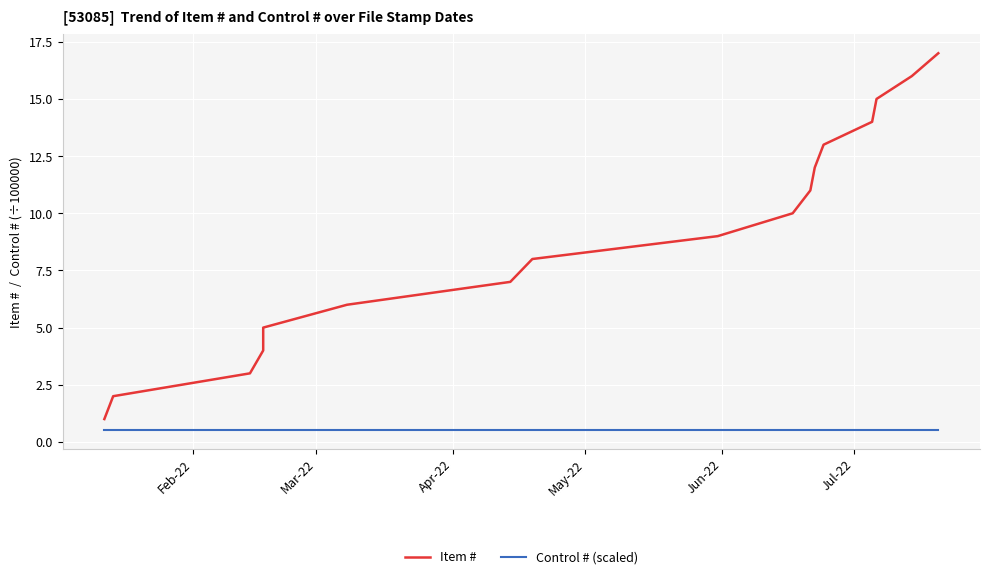

Does the chart display data point markers on the line(s)?

No